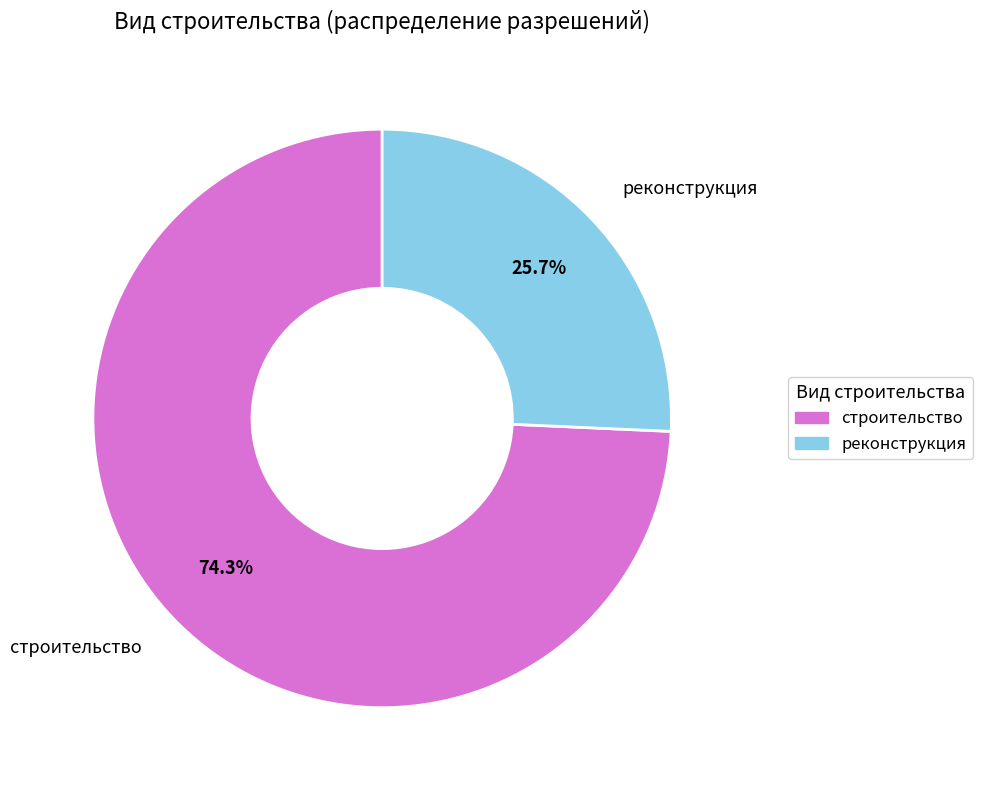

Count the number of slices in the pie.

2